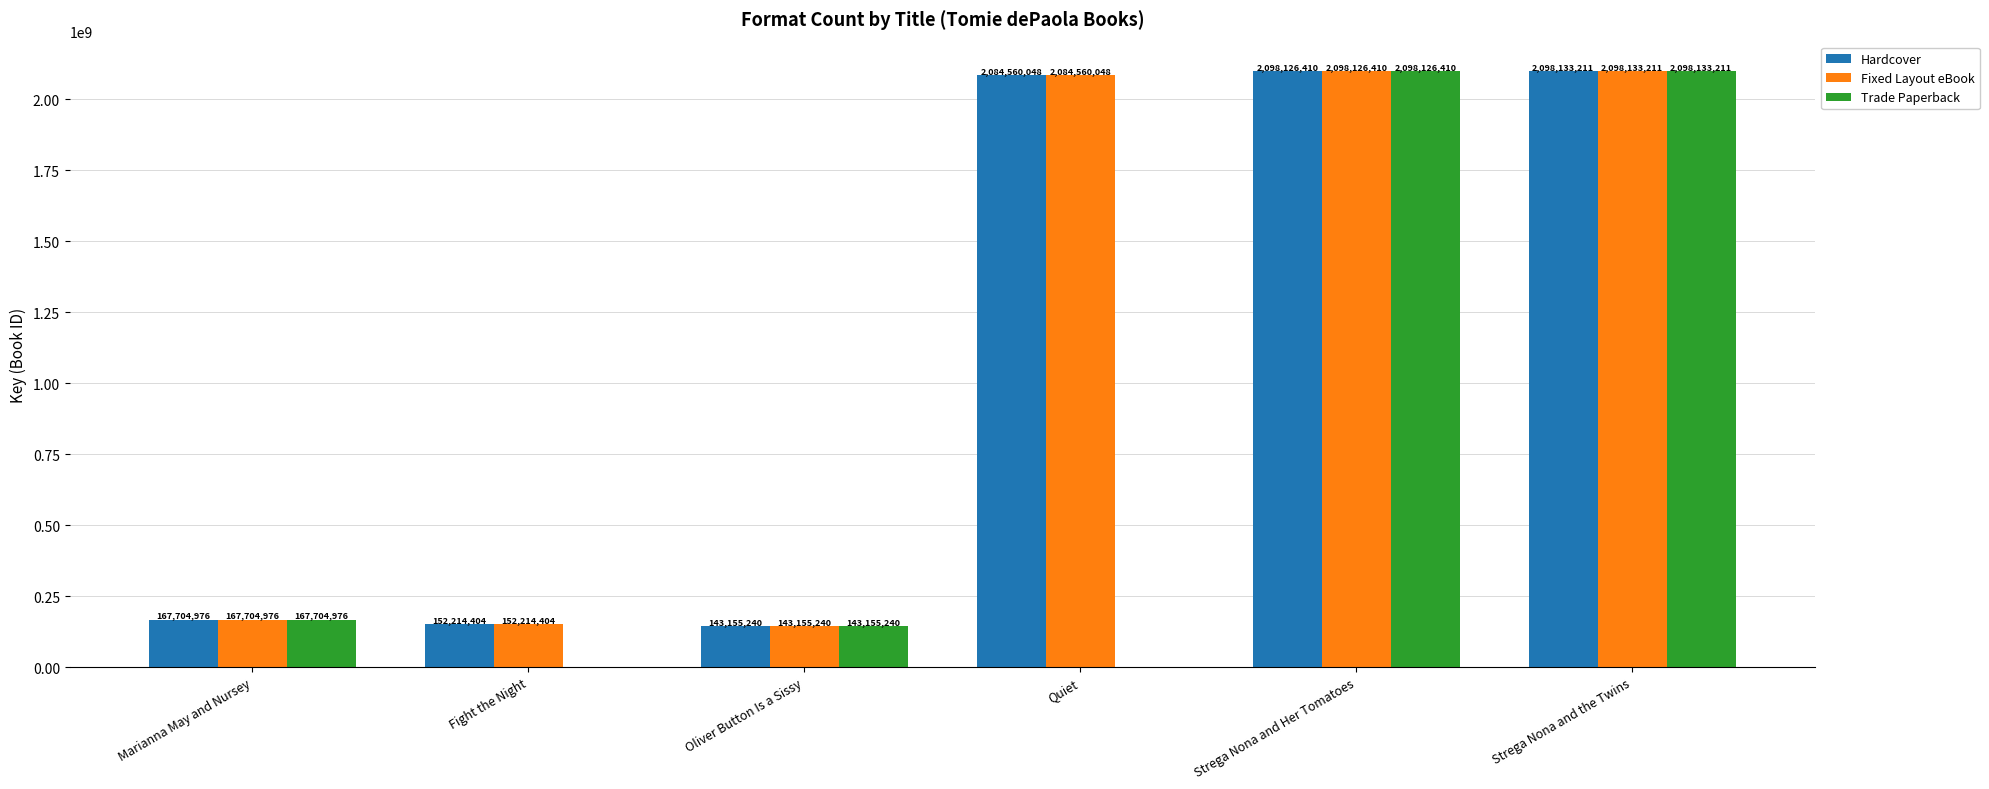

Reading right to left, list all the values displayed in this chart.

Hardcover: Strega Nona and the Twins=2098133211	Strega Nona and Her Tomatoes=2098126410	Quiet=2084560048	Oliver Button Is a Sissy=143155240	Fight the Night=152214404	Marianna May and Nursey=167704976
Fixed Layout eBook: Strega Nona and the Twins=2098133211	Strega Nona and Her Tomatoes=2098126410	Quiet=2084560048	Oliver Button Is a Sissy=143155240	Fight the Night=152214404	Marianna May and Nursey=167704976
Trade Paperback: Strega Nona and the Twins=2098133211	Strega Nona and Her Tomatoes=2098126410	Quiet=0	Oliver Button Is a Sissy=143155240	Fight the Night=0	Marianna May and Nursey=167704976